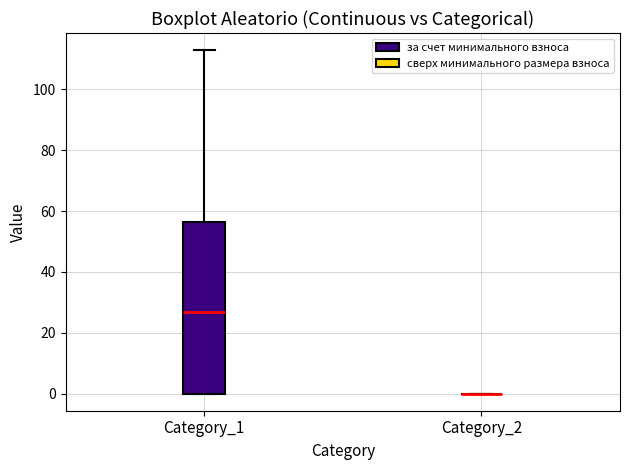

Reading left to right, transcribe this box plot: for each box, give where its median line is, the range the box spans, and where its two whiskers end, as read against the y-axis. The values are not printed on the chart, so give them approximately, as read against the axis.

Category_1: median 26, box 0 to 56, whiskers 0 to 112
Category_2: box collapsed to a line at 0, whiskers 0 to 0